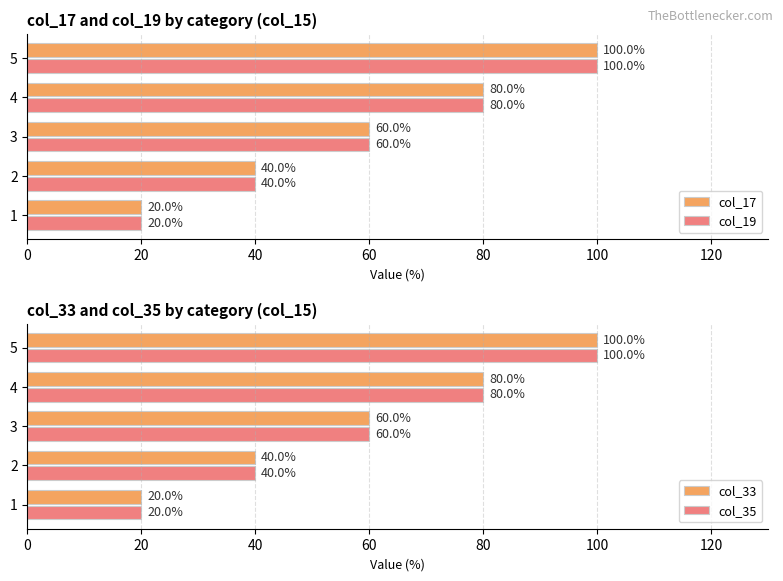

What is the difference between the col_19 values at 2 and 4?

40